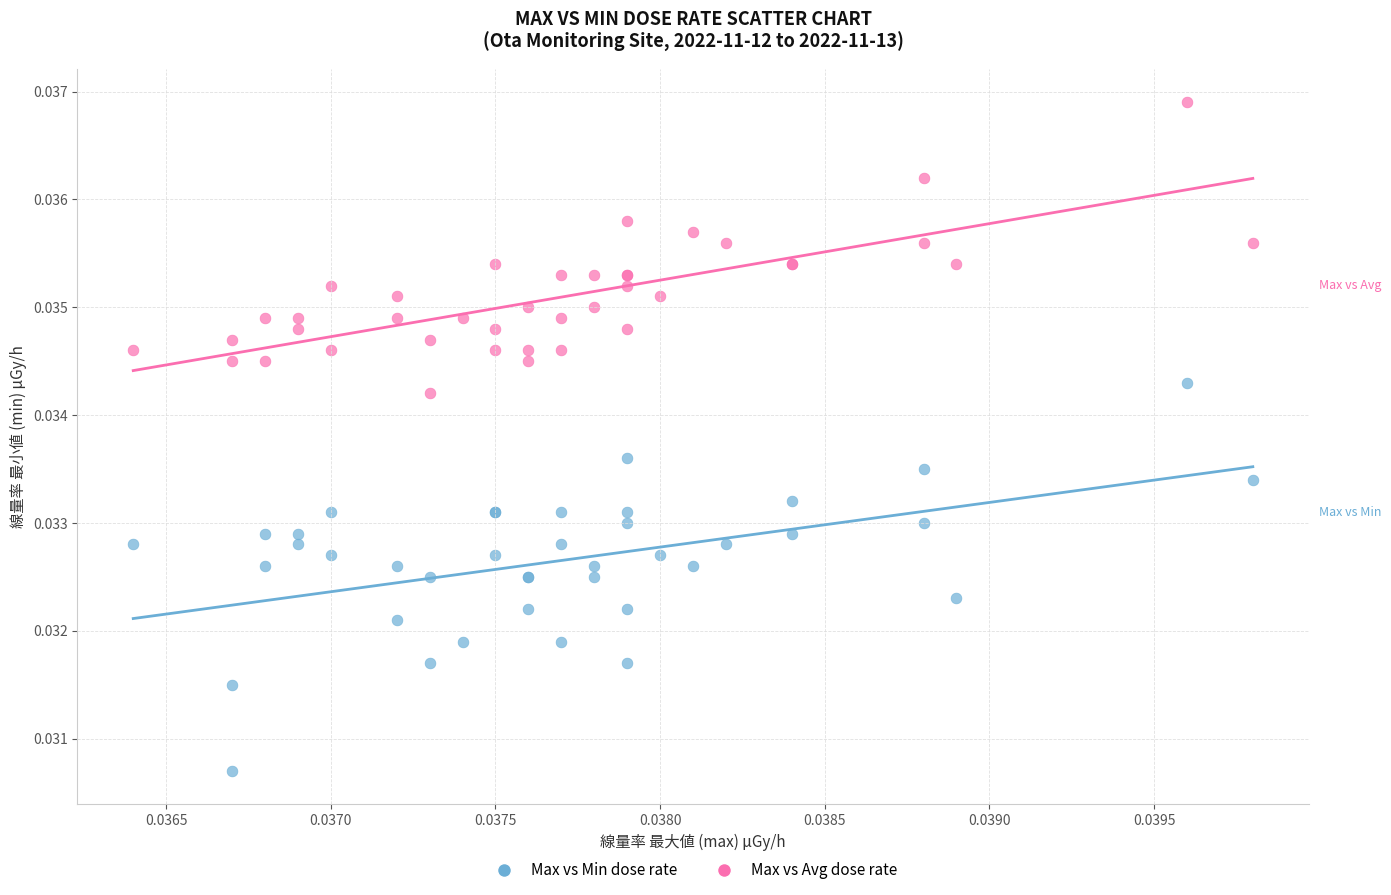

Which series has the widest spread of Y values?

Max vs Min dose rate